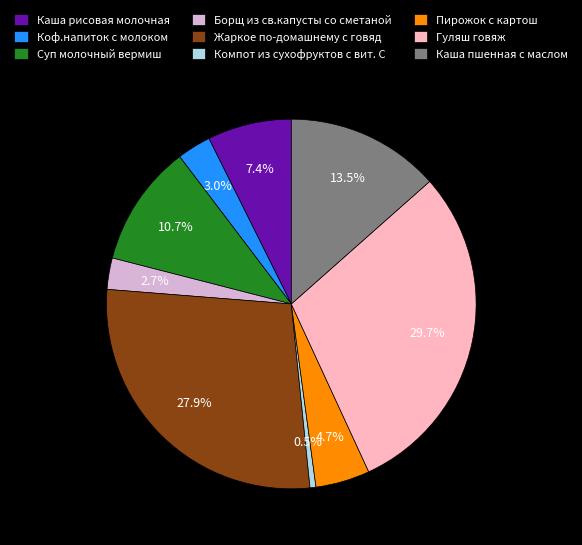

To the nearest percent, what percentage of the pie is Борщ из св.капусты со сметаной?

3%